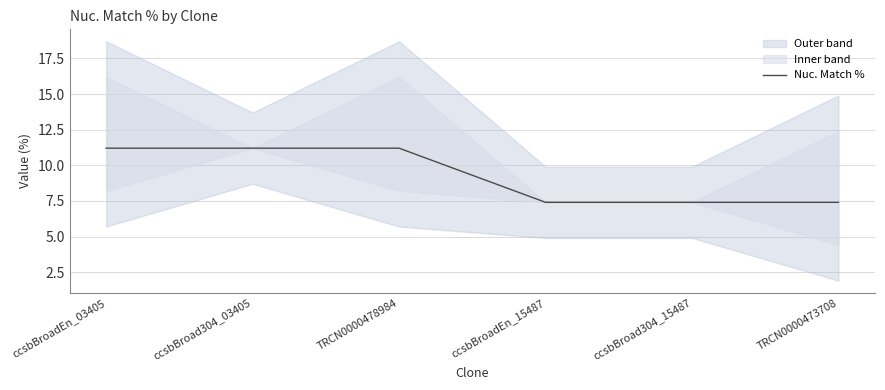

What is the change in value from ccsbBroadEn_03405 to ccsbBroadEn_15487?

-3.8